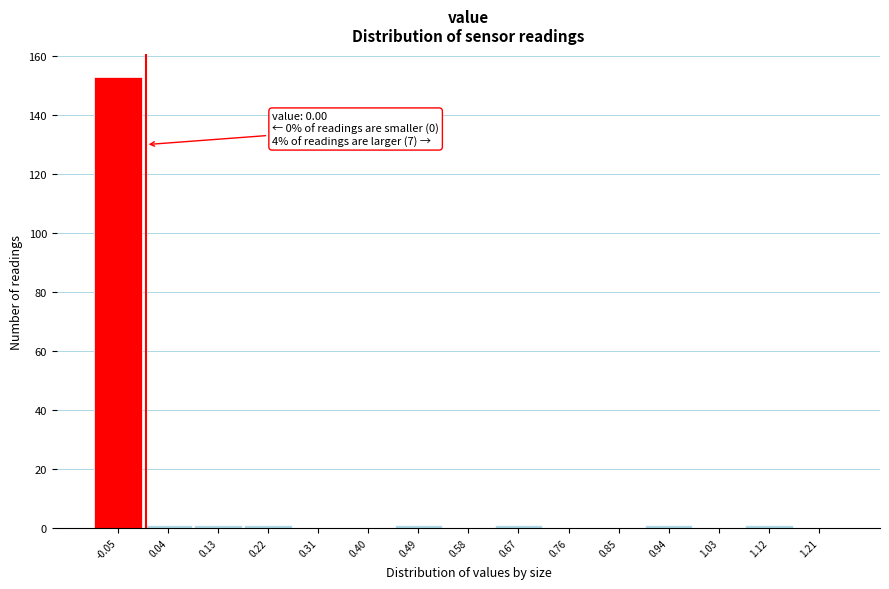

Reading right to left, transcribe all the data shown in this chart.

1.21=0	1.12=1	1.03=0	0.94=1	0.85=0	0.76=0	0.67=1	0.58=0	0.49=1	0.40=0	0.31=0	0.22=1	0.13=1	0.04=1	-0.05=153